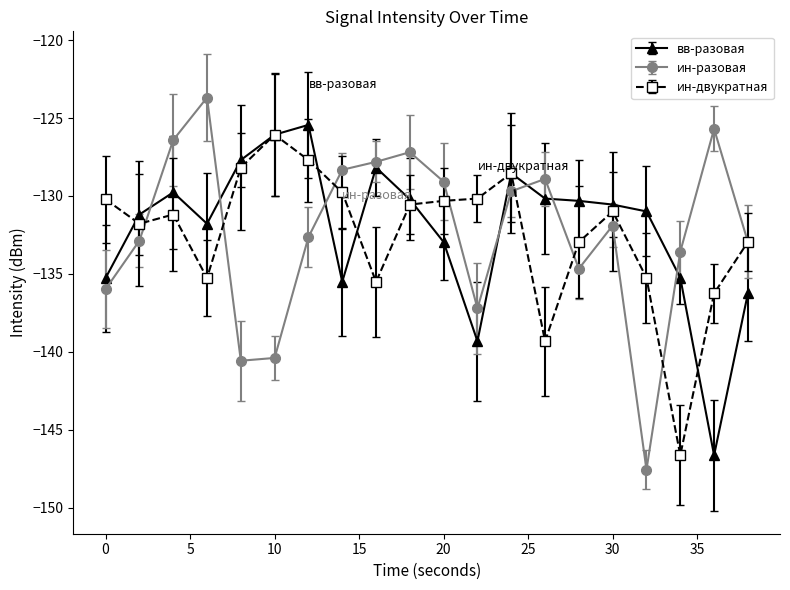

True or false: ин-разовая has more than 0 interior local peaks.

True